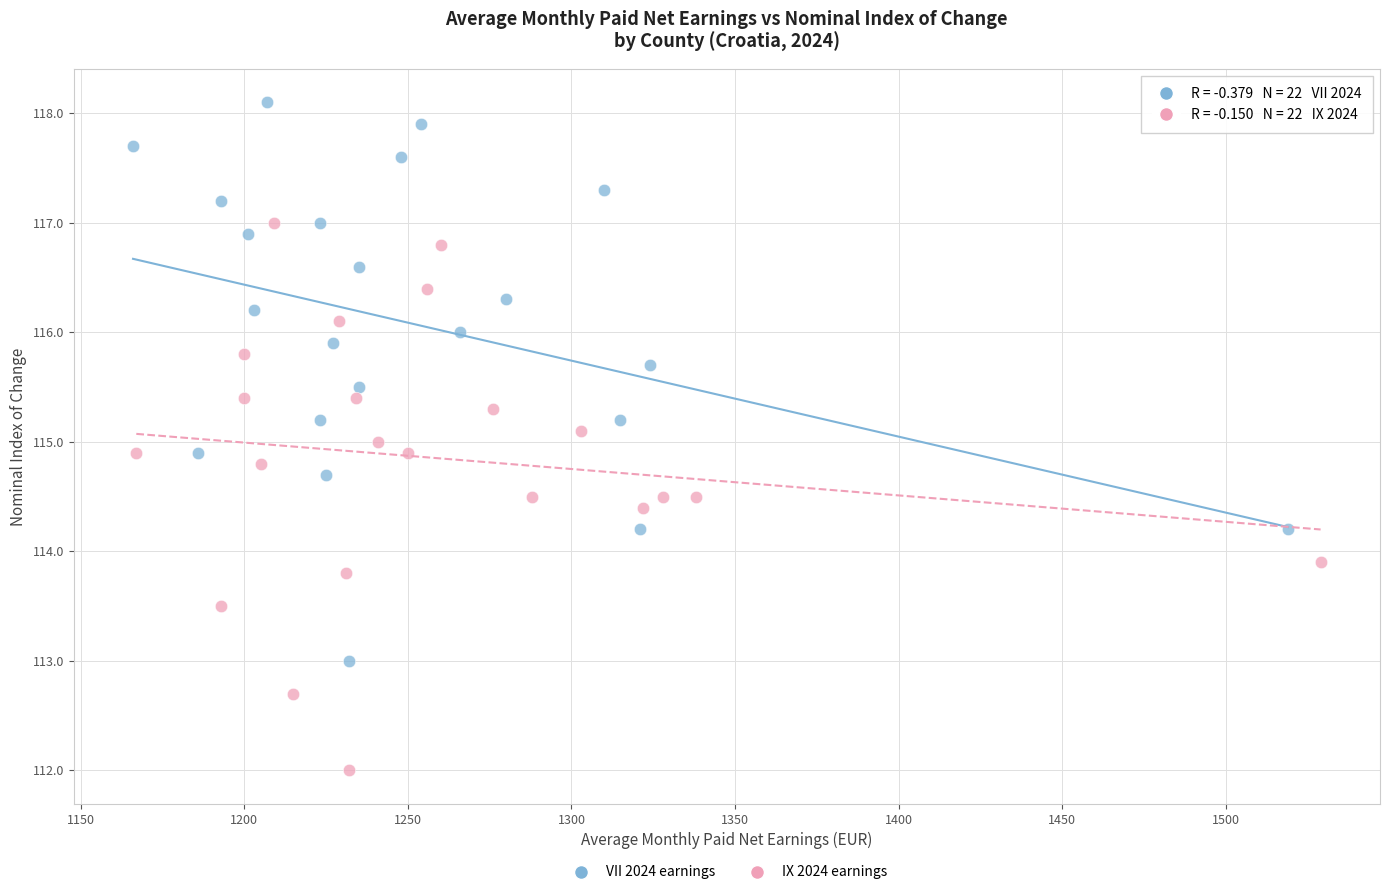

Which series contains the lowest Y value?

IX 2024 earnings